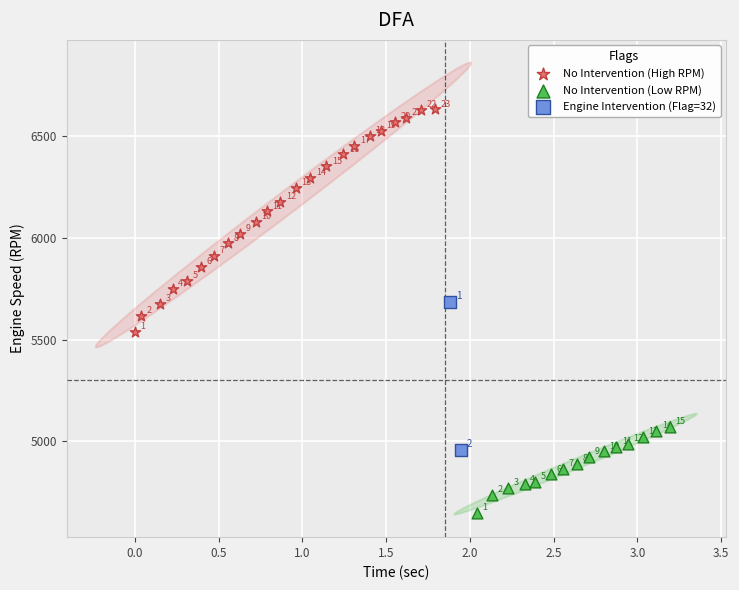

What are all the series names shown in the legend?

No Intervention (High RPM), No Intervention (Low RPM), Engine Intervention (Flag=32)